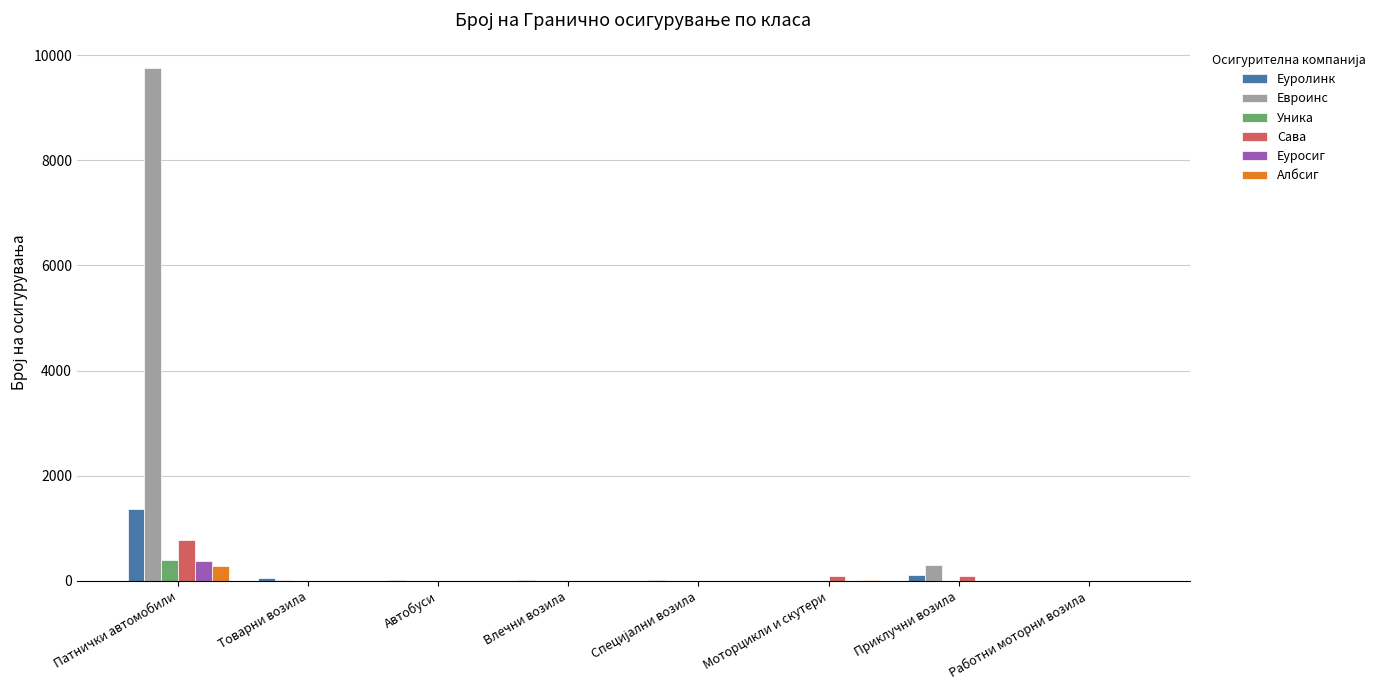

True or false: Евроинс has a value of 9749 at Патнички автомобили.

True